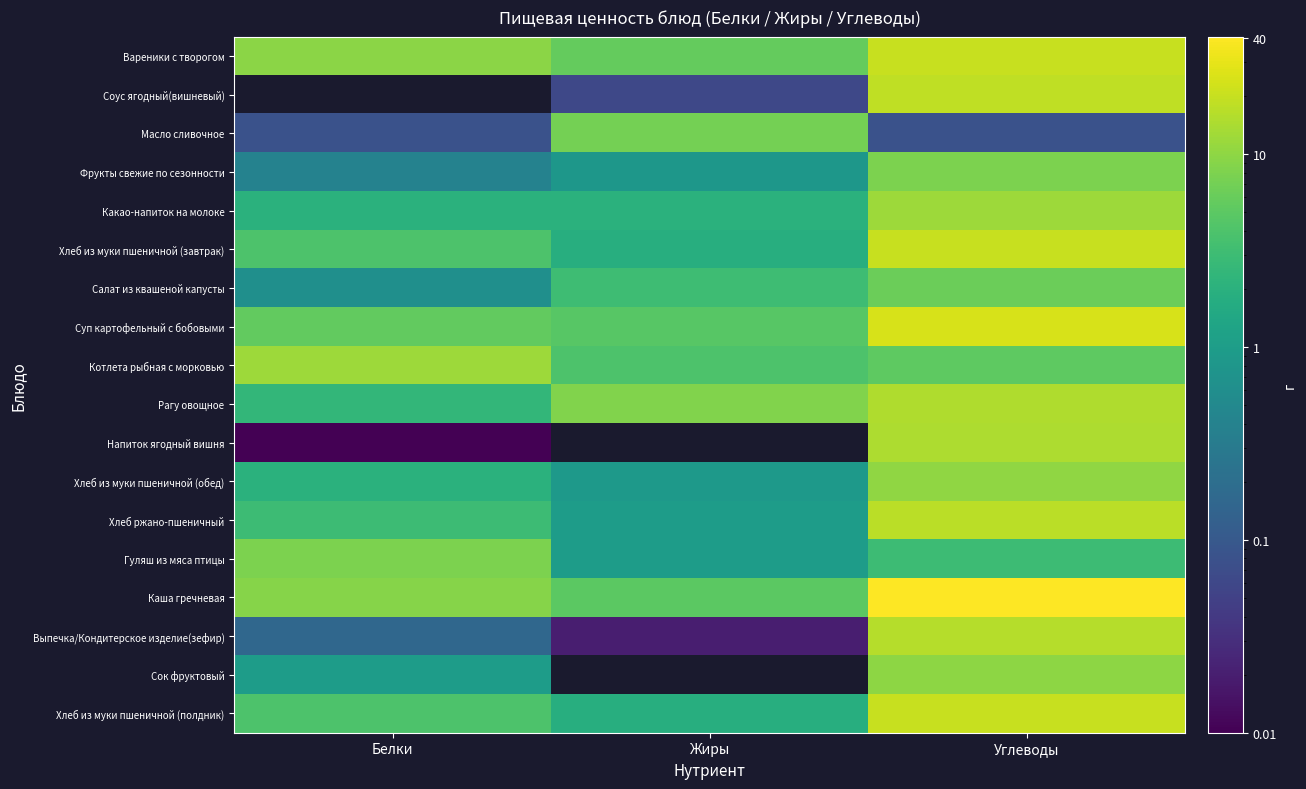

Reading left to right, extract all data points from this chart.

Вареники с творогом: Белки=9.7	Жиры=5.7	Углеводы=19.9
Соус ягодный(вишневый): Белки=0.0	Жиры=0.1	Углеводы=18.2
Масло сливочное: Белки=0.1	Жиры=7.2	Углеводы=0.1
Фрукты свежие по сезонности: Белки=0.4	Жиры=0.8	Углеводы=8.0
Какао-напиток на молоке: Белки=2.0	Жиры=2.0	Углеводы=12.0
Хлеб из муки пшеничной (завтрак): Белки=4.0	Жиры=1.8	Углеводы=20.4
Салат из квашеной капусты: Белки=0.6	Жиры=3.1	Углеводы=6.2
Суп картофельный с бобовыми: Белки=5.5	Жиры=4.7	Углеводы=24.2
Котлета рыбная с морковью: Белки=12.0	Жиры=4.0	Углеводы=5.1
Рагу овощное: Белки=2.5	Жиры=8.3	Углеводы=15.3
Напиток ягодный вишня: Белки=0.0	Жиры=0.0	Углеводы=14.4
Хлеб из муки пшеничной (обед): Белки=2.0	Жиры=0.9	Углеводы=10.2
Хлеб ржано-пшеничный: Белки=3.0	Жиры=1.0	Углеводы=17.0
Гуляш из мяса птицы: Белки=7.9	Жиры=1.0	Углеводы=3.0
Каша гречневая: Белки=9.0	Жиры=5.0	Углеводы=40.5
Выпечка/Кондитерское изделие(зефир): Белки=0.2	Жиры=0.0	Углеводы=16.0
Сок фруктовый: Белки=1.0	Жиры=0.0	Углеводы=10.0
Хлеб из муки пшеничной (полдник): Белки=4.0	Жиры=1.8	Углеводы=20.4